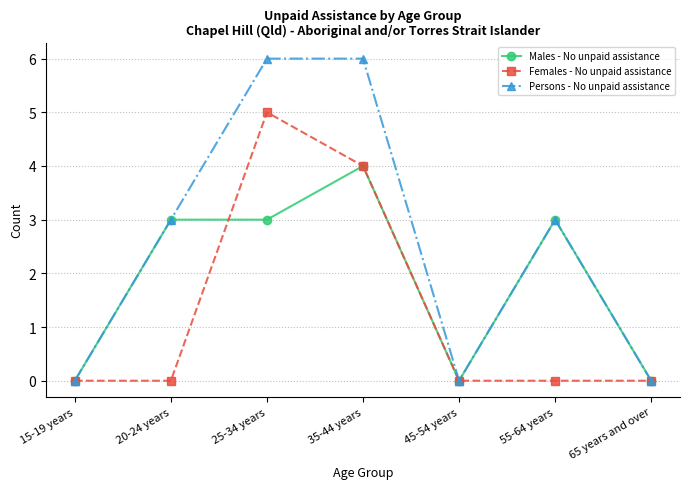

True or false: Females - No unpaid assistance has a value of 0 at 20-24 years.

True